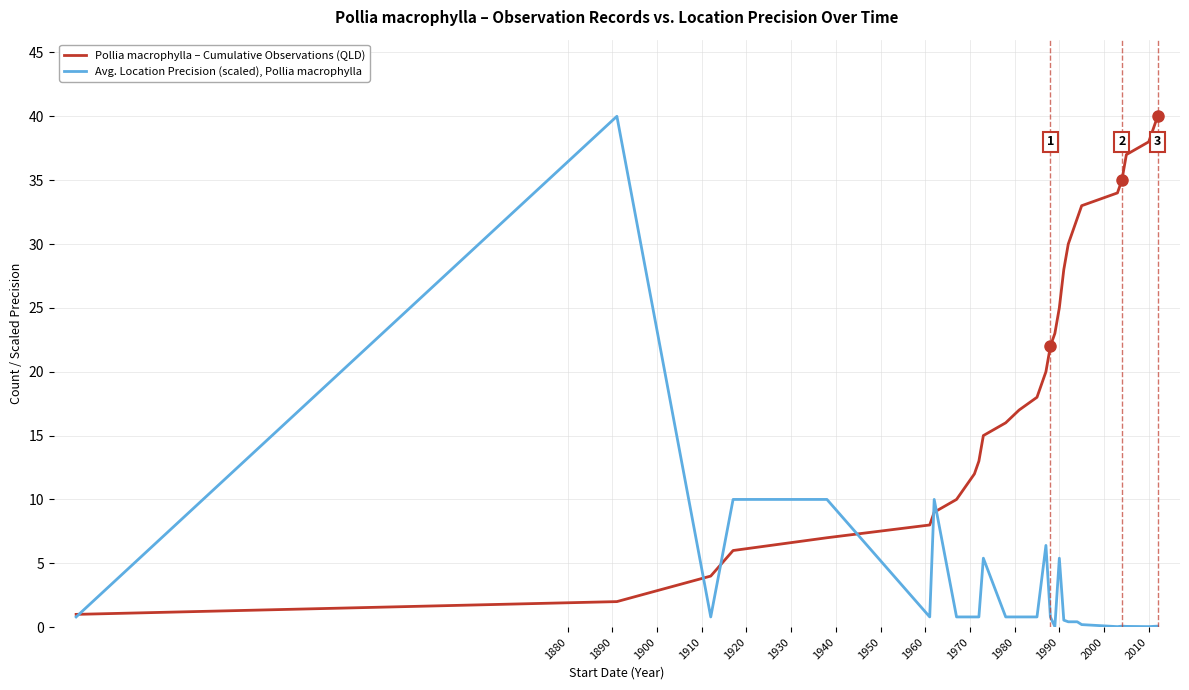

True or false: Avg. Location Precision (scaled), Pollia macrophylla and Pollia macrophylla – Cumulative Observations (QLD) intersect in this chart.

True